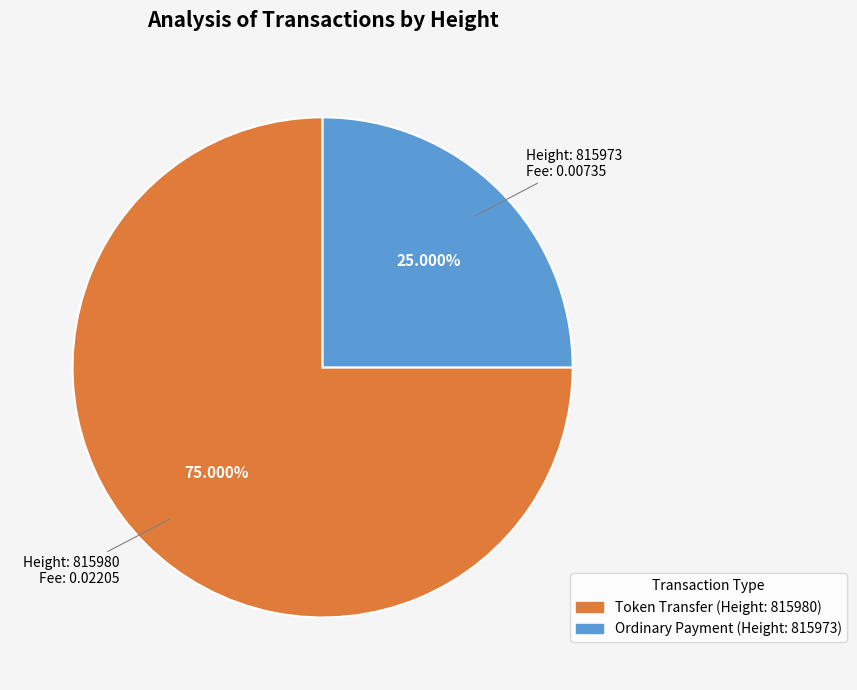

Is there a majority slice in this chart?

Yes